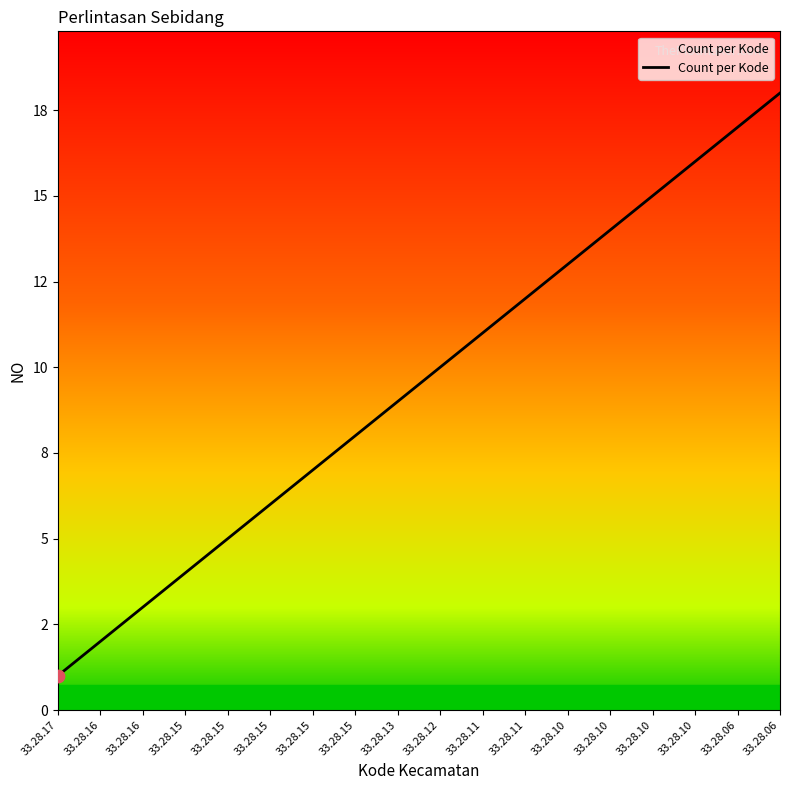

Which has a higher value, 33.28.15 or 33.28.10?

33.28.10